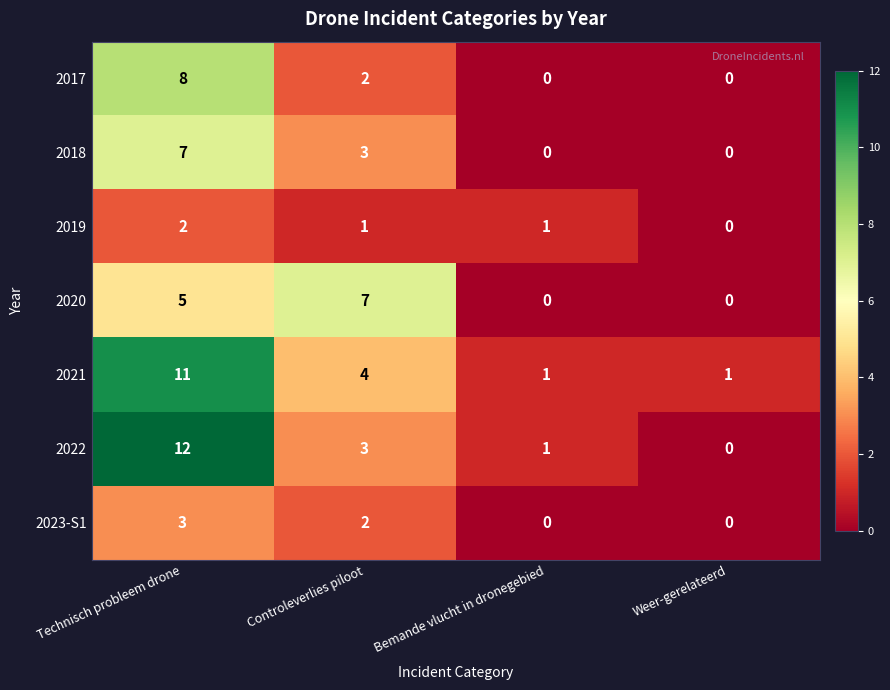

What is the sum of all 2017 values?

10